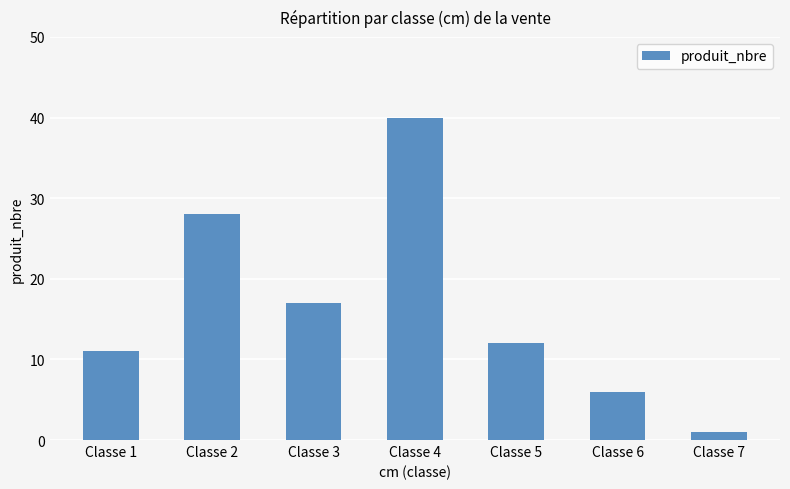

Reading right to left, what are all the values shown in this chart?

1	6	12	40	17	28	11